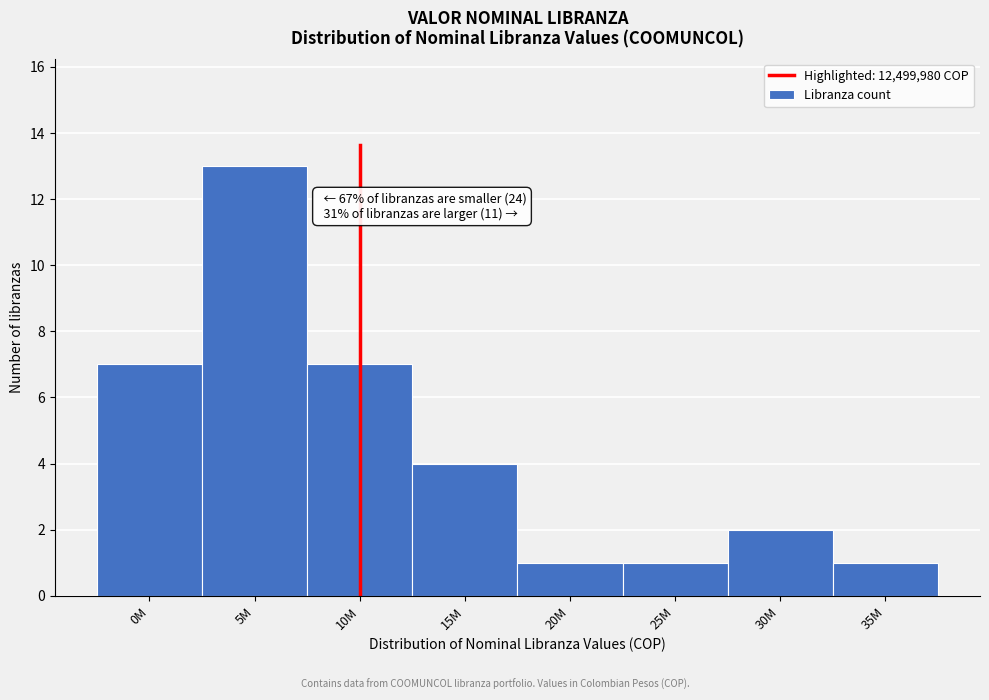

Reading left to right, list all the values displayed in this chart.

7	13	7	4	1	1	2	1